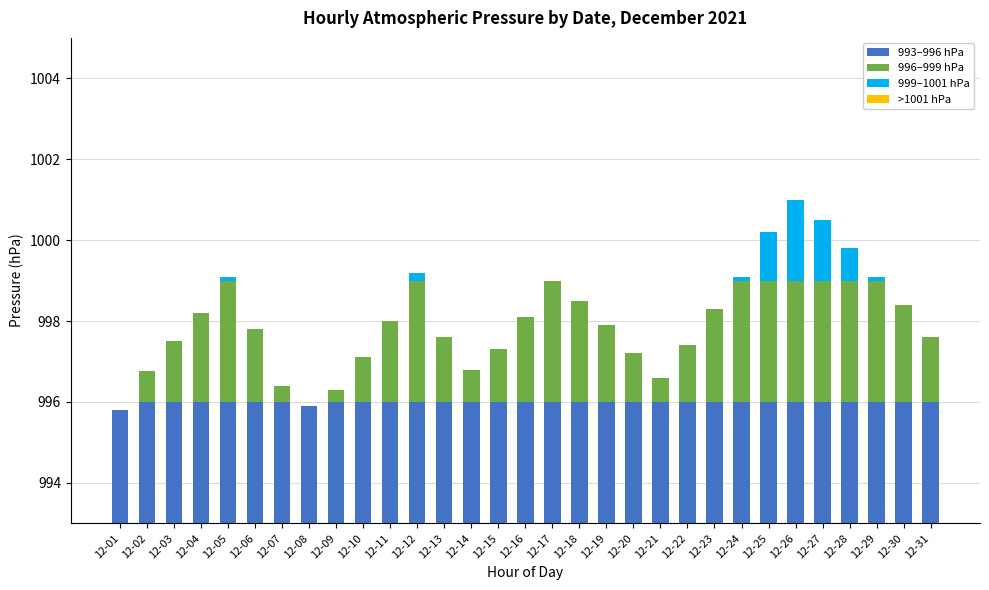

Reading left to right, list all the values displayed in this chart.

993–996 hPa: 12-01=2.8	12-02=3.0	12-03=3.0	12-04=3.0	12-05=3.0	12-06=3.0	12-07=3.0	12-08=2.9	12-09=3.0	12-10=3.0	12-11=3.0	12-12=3.0	12-13=3.0	12-14=3.0	12-15=3.0	12-16=3.0	12-17=3.0	12-18=3.0	12-19=3.0	12-20=3.0	12-21=3.0	12-22=3.0	12-23=3.0	12-24=3.0	12-25=3.0	12-26=3.0	12-27=3.0	12-28=3.0	12-29=3.0	12-30=3.0	12-31=3.0
996–999 hPa: 12-01=0.0	12-02=0.8	12-03=1.5	12-04=2.2	12-05=3.0	12-06=1.8	12-07=0.4	12-08=0.0	12-09=0.3	12-10=1.1	12-11=2.0	12-12=3.0	12-13=1.6	12-14=0.8	12-15=1.3	12-16=2.1	12-17=3.0	12-18=2.5	12-19=1.9	12-20=1.2	12-21=0.6	12-22=1.4	12-23=2.3	12-24=3.0	12-25=3.0	12-26=3.0	12-27=3.0	12-28=3.0	12-29=3.0	12-30=2.4	12-31=1.6
999–1001 hPa: 12-01=0.0	12-02=0.0	12-03=0.0	12-04=0.0	12-05=0.1	12-06=0.0	12-07=0.0	12-08=0.0	12-09=0.0	12-10=0.0	12-11=0.0	12-12=0.2	12-13=0.0	12-14=0.0	12-15=0.0	12-16=0.0	12-17=0.0	12-18=0.0	12-19=0.0	12-20=0.0	12-21=0.0	12-22=0.0	12-23=0.0	12-24=0.1	12-25=1.2	12-26=2.0	12-27=1.5	12-28=0.8	12-29=0.1	12-30=0.0	12-31=0.0
>1001 hPa: 12-01=0.0	12-02=0.0	12-03=0.0	12-04=0.0	12-05=0.0	12-06=0.0	12-07=0.0	12-08=0.0	12-09=0.0	12-10=0.0	12-11=0.0	12-12=0.0	12-13=0.0	12-14=0.0	12-15=0.0	12-16=0.0	12-17=0.0	12-18=0.0	12-19=0.0	12-20=0.0	12-21=0.0	12-22=0.0	12-23=0.0	12-24=0.0	12-25=0.0	12-26=0.0	12-27=0.0	12-28=0.0	12-29=0.0	12-30=0.0	12-31=0.0